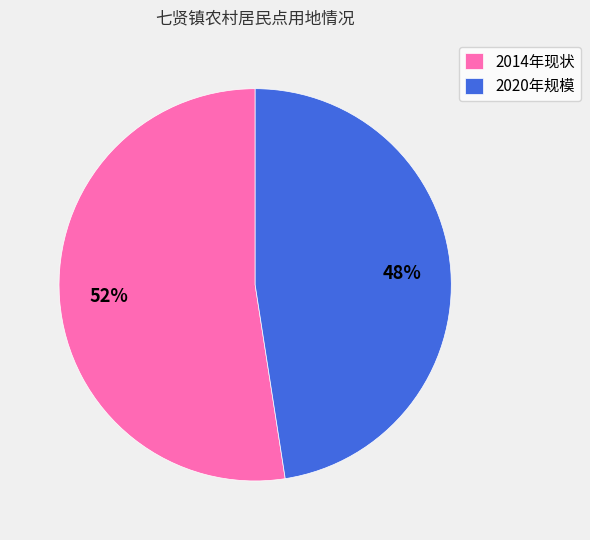

How many slices are in this pie chart?

2